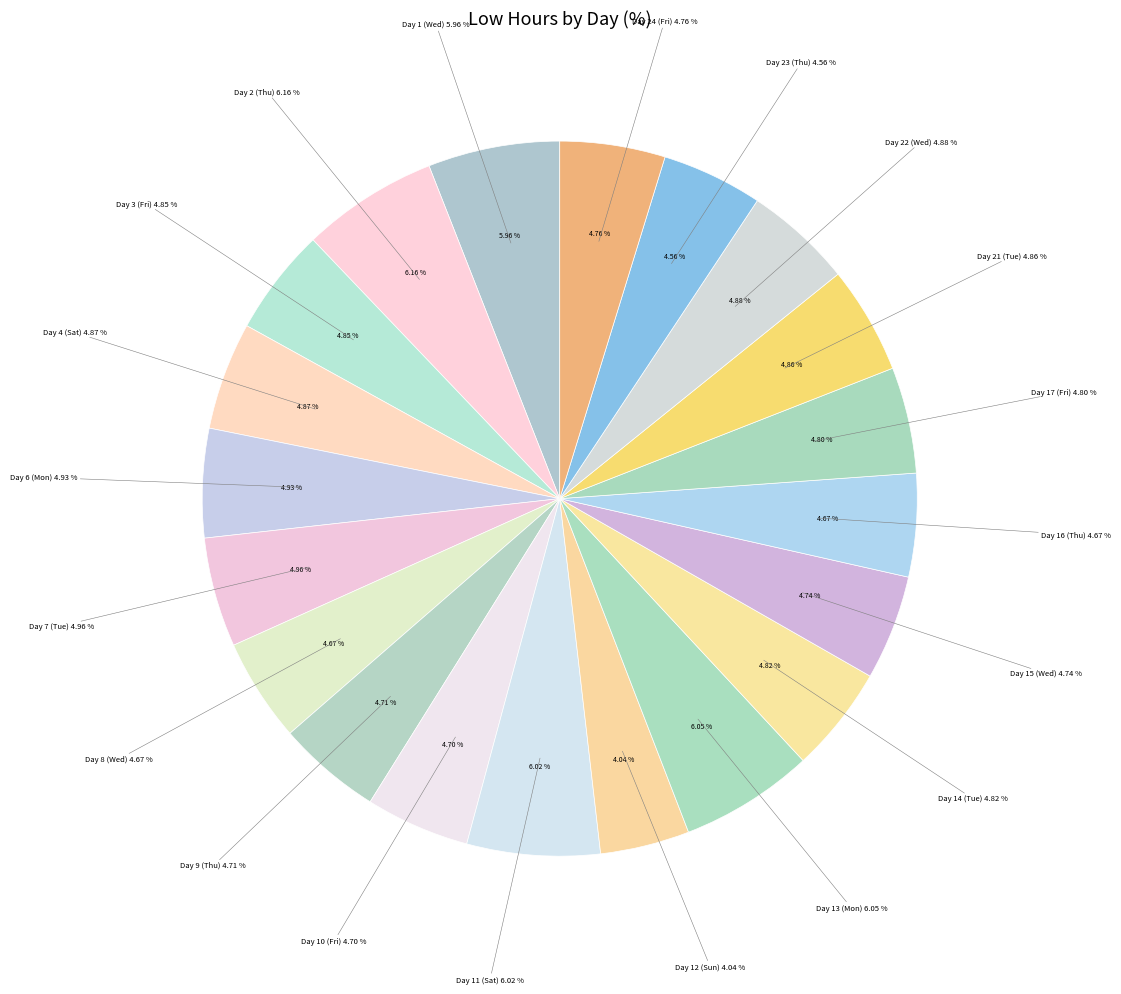

Is there any slice that represents more than half of the pie?

No